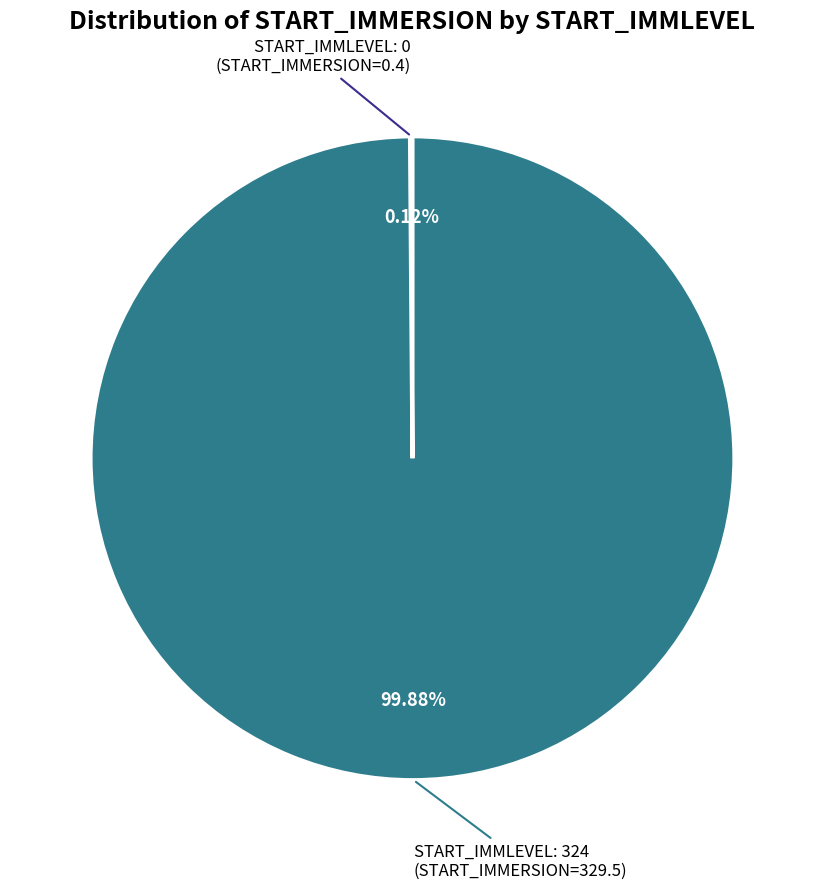

Does any single category account for the majority?

Yes